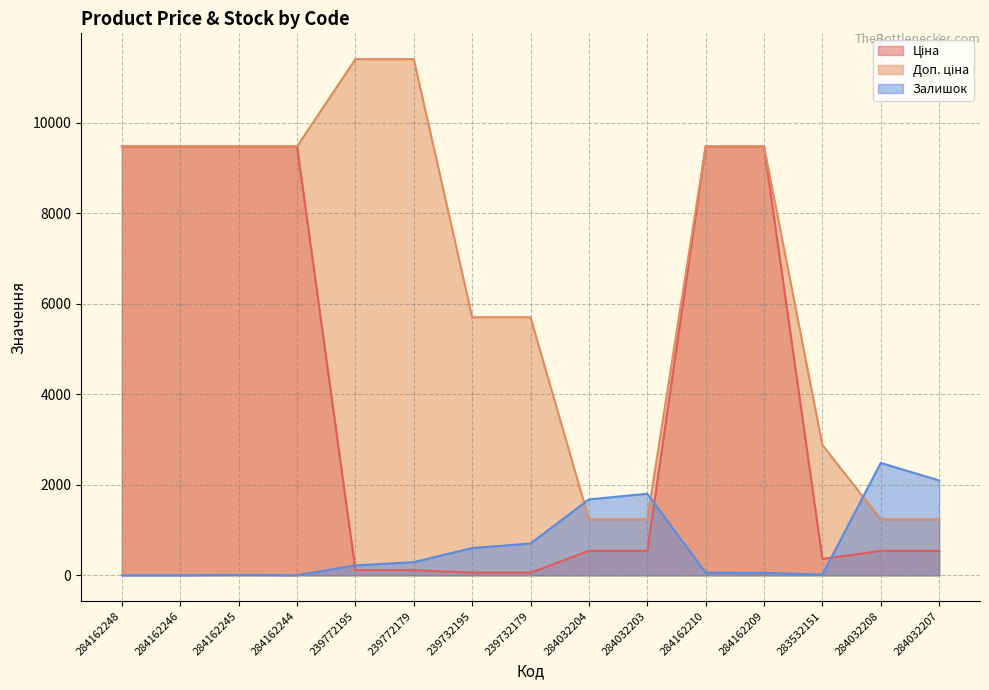

How many lines are shown in the chart?

3